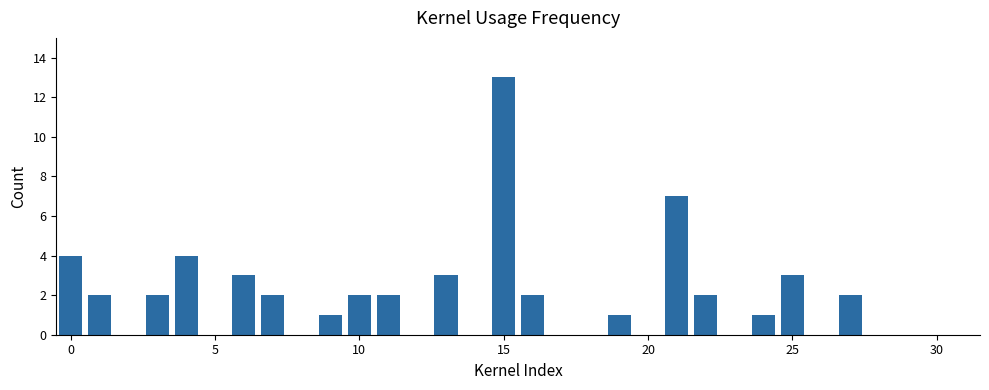

What is the sum of all values?

56